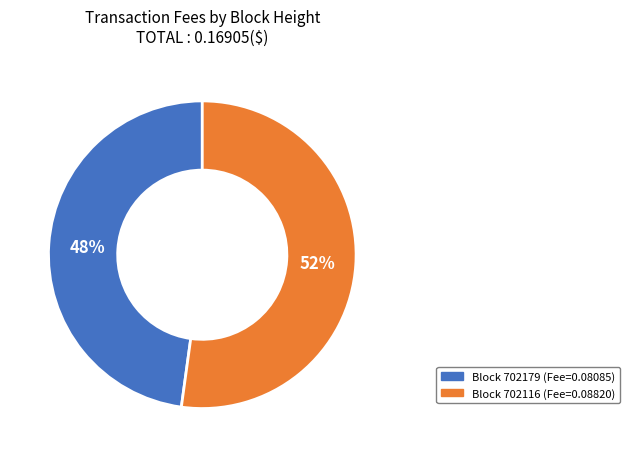

To the nearest percent, what is the average slice percentage?

50%